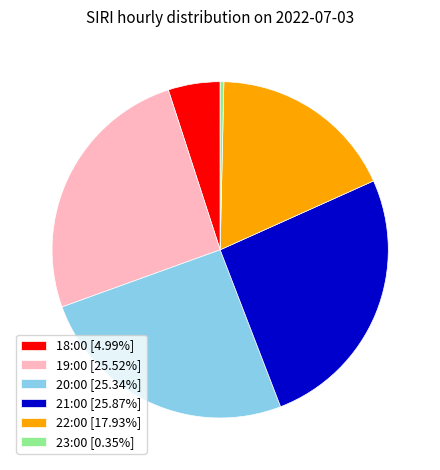

Approximately how many times larger is the value at 18:00 [4.99%] compared to 23:00 [0.35%]?

14.2